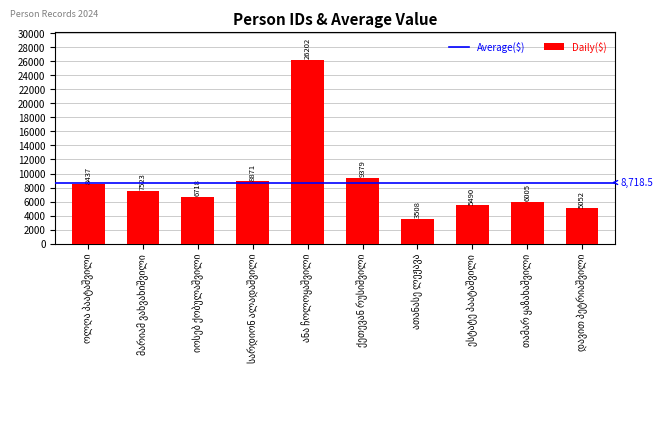

What is the smallest value displayed?

3508